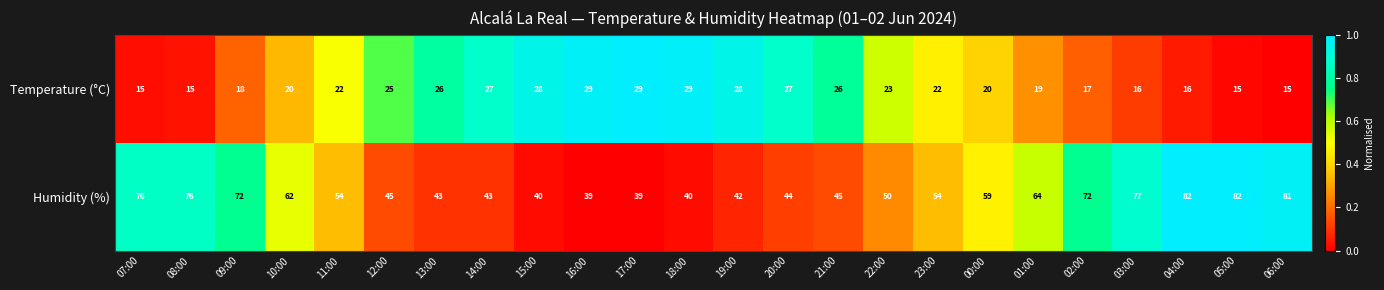

How many distinct data groups are displayed?

2